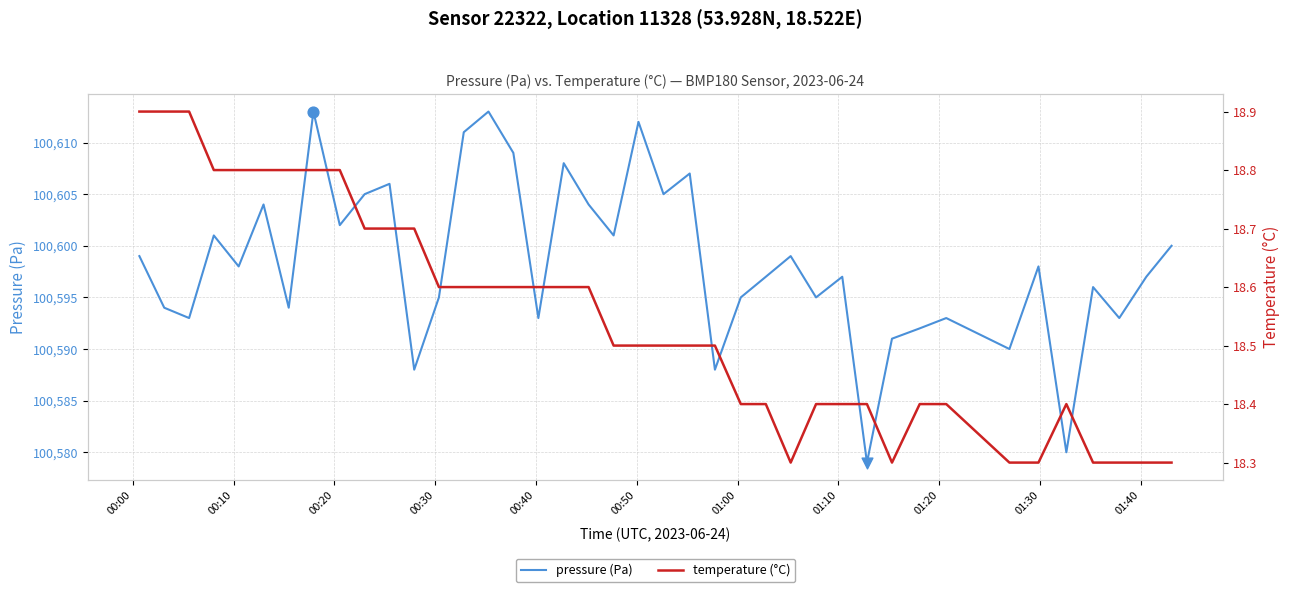

What is the lowest value of the pressure (Pa) series?

100579